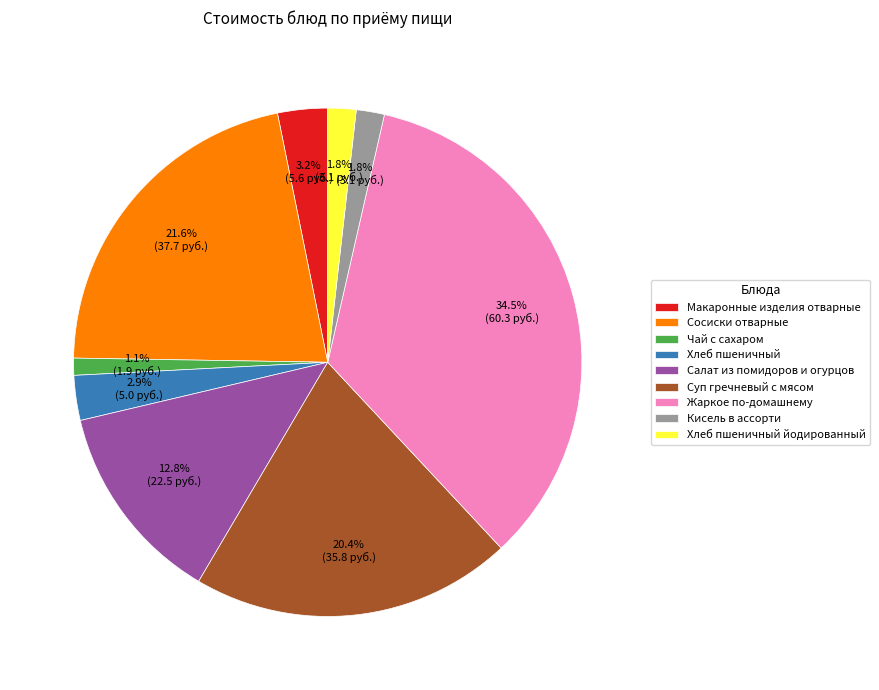

Combined, do Жаркое по-домашнему and Хлеб пшеничный йодированный account for over 50%?

No